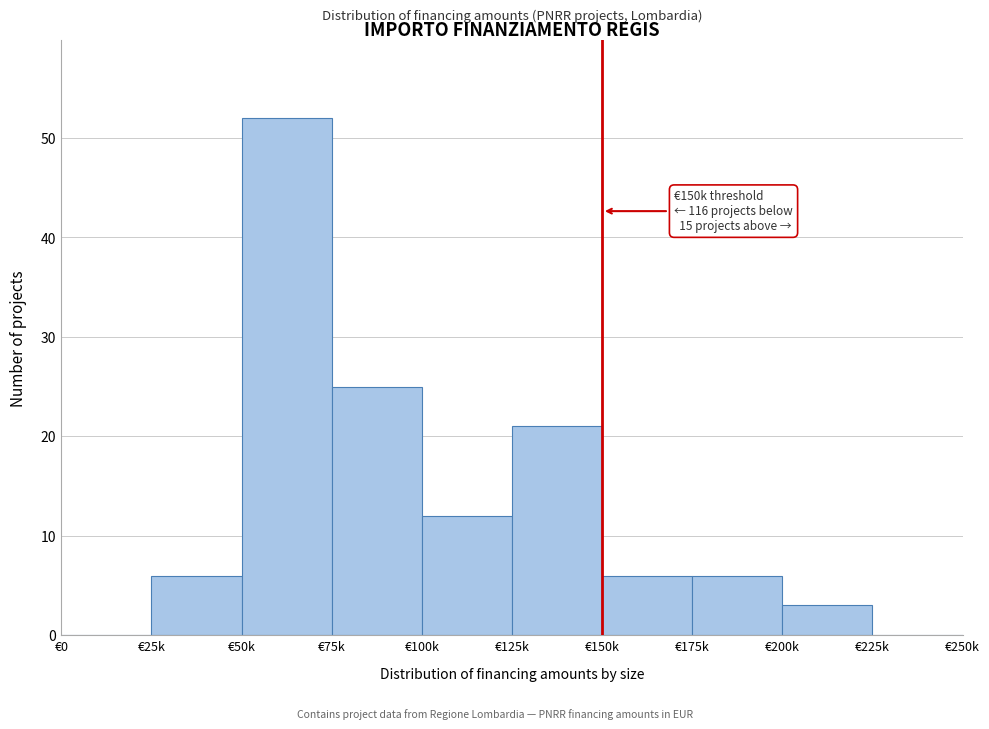

Reading left to right, what are all the values shown in this chart?

€0=0	€25k=6	€50k=52	€75k=25	€100k=12	€125k=21	€150k=6	€175k=6	€200k=3	€225k=0